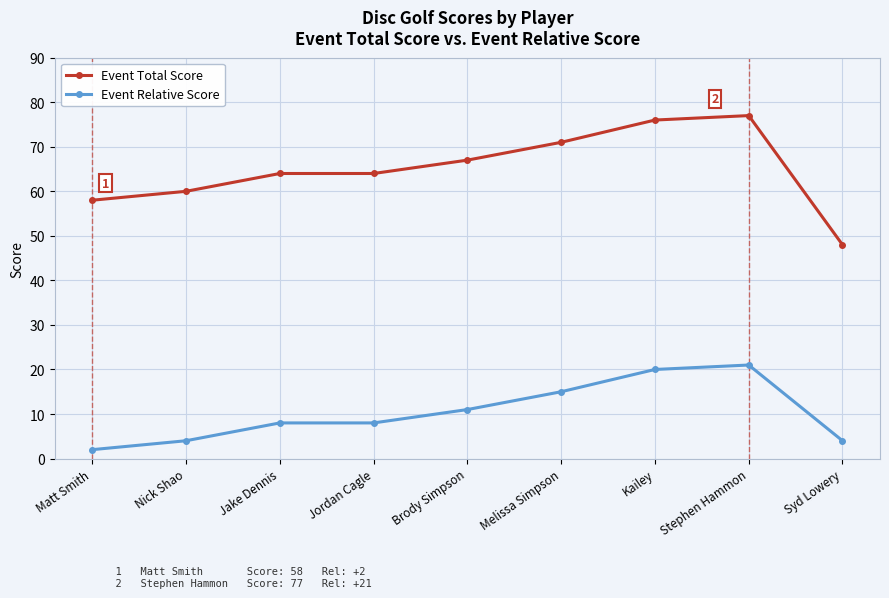

What is the value of the Event Total Score point at the 5th from the left?

67